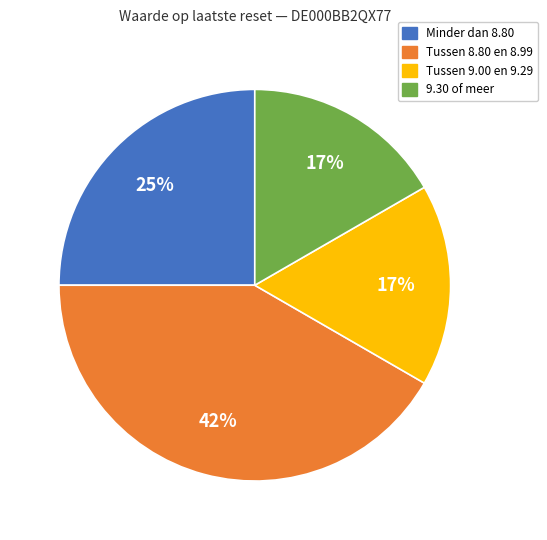

Is there a majority slice in this chart?

No